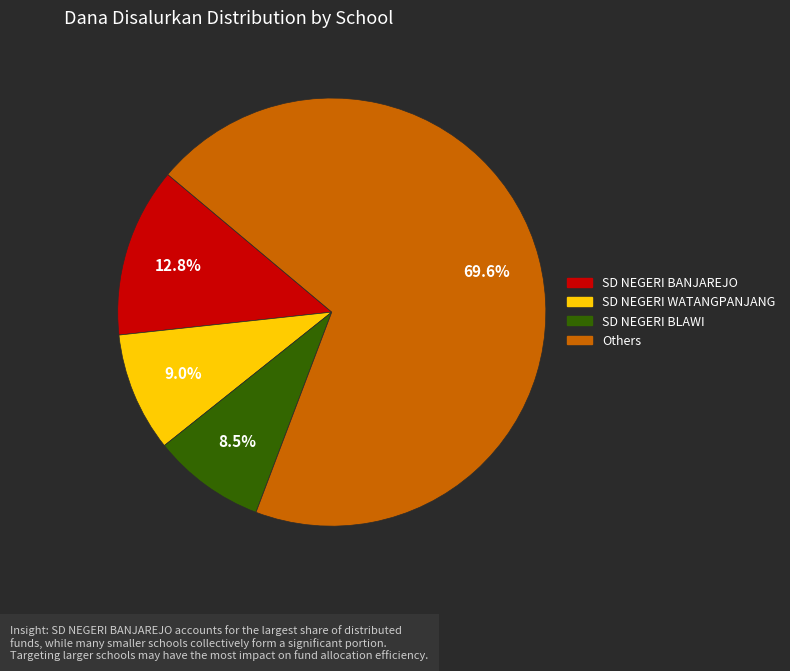

Is there a majority slice in this chart?

Yes